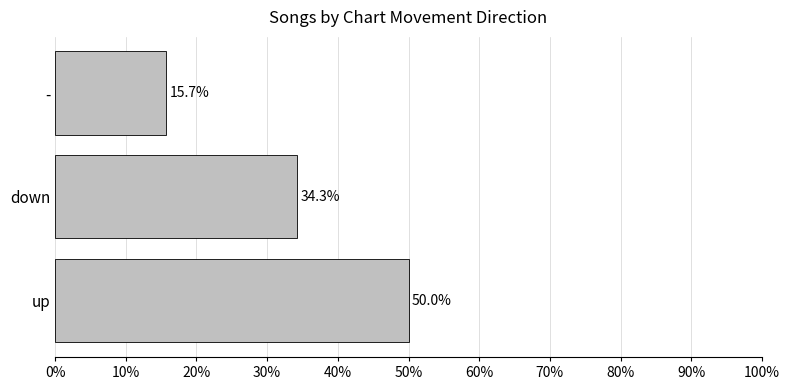

What is the approximate value at -?

15.7